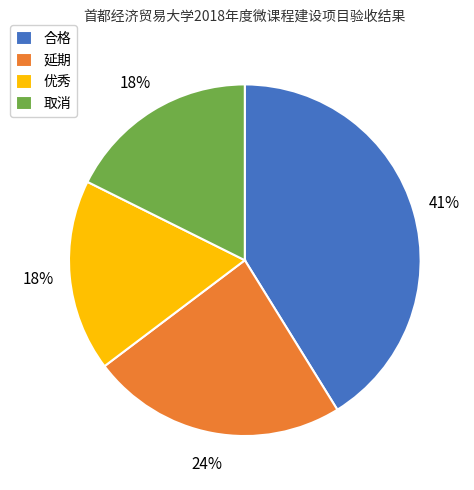

To the nearest percent, what is the difference between the 优秀 and 延期 slice percentages?

6%